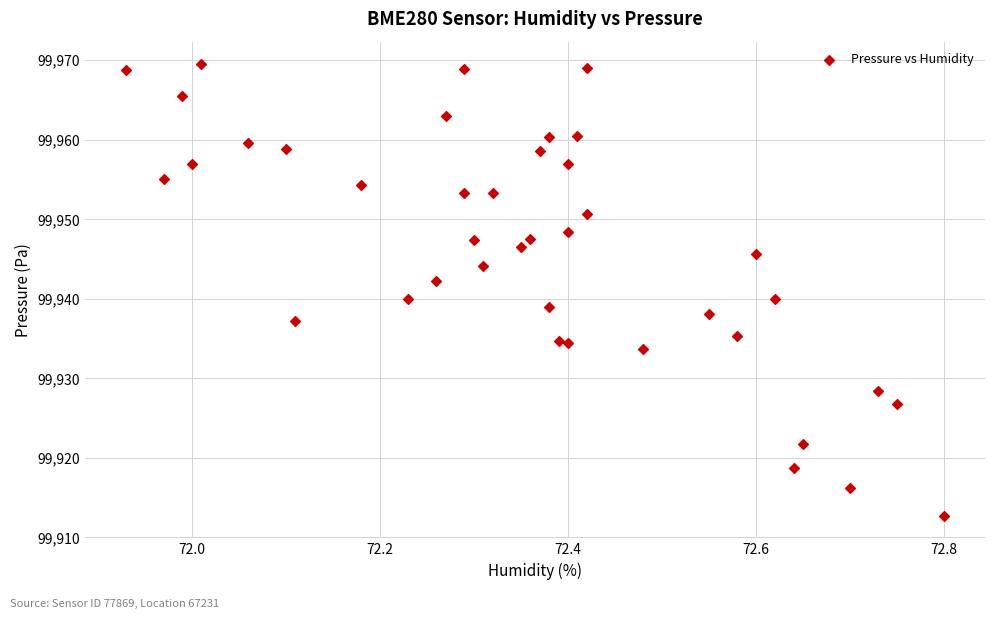

What is the range of X values (max minus min)?

0.9